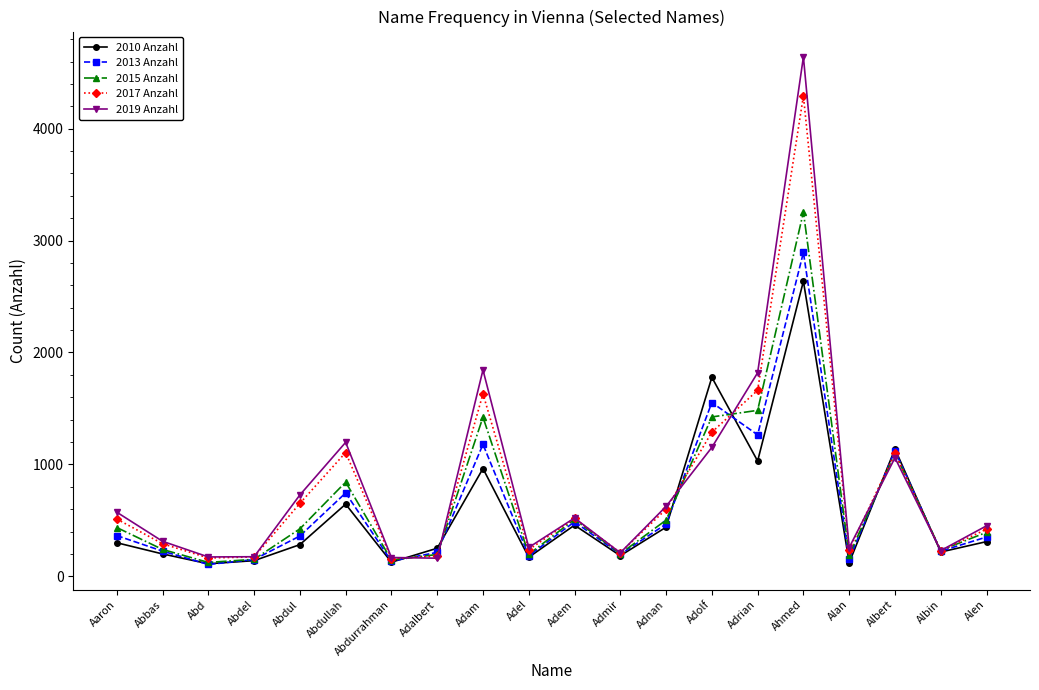

What are all the series names shown in the legend?

2010 Anzahl, 2013 Anzahl, 2015 Anzahl, 2017 Anzahl, 2019 Anzahl